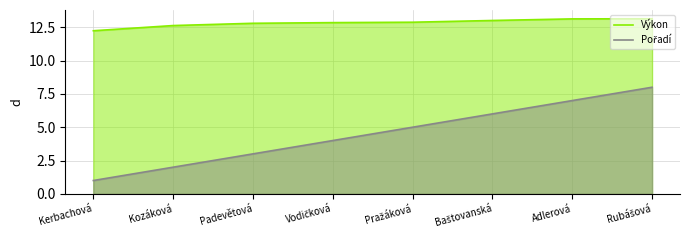

Where is Výkon nearest to the value 12?

Kerbachová